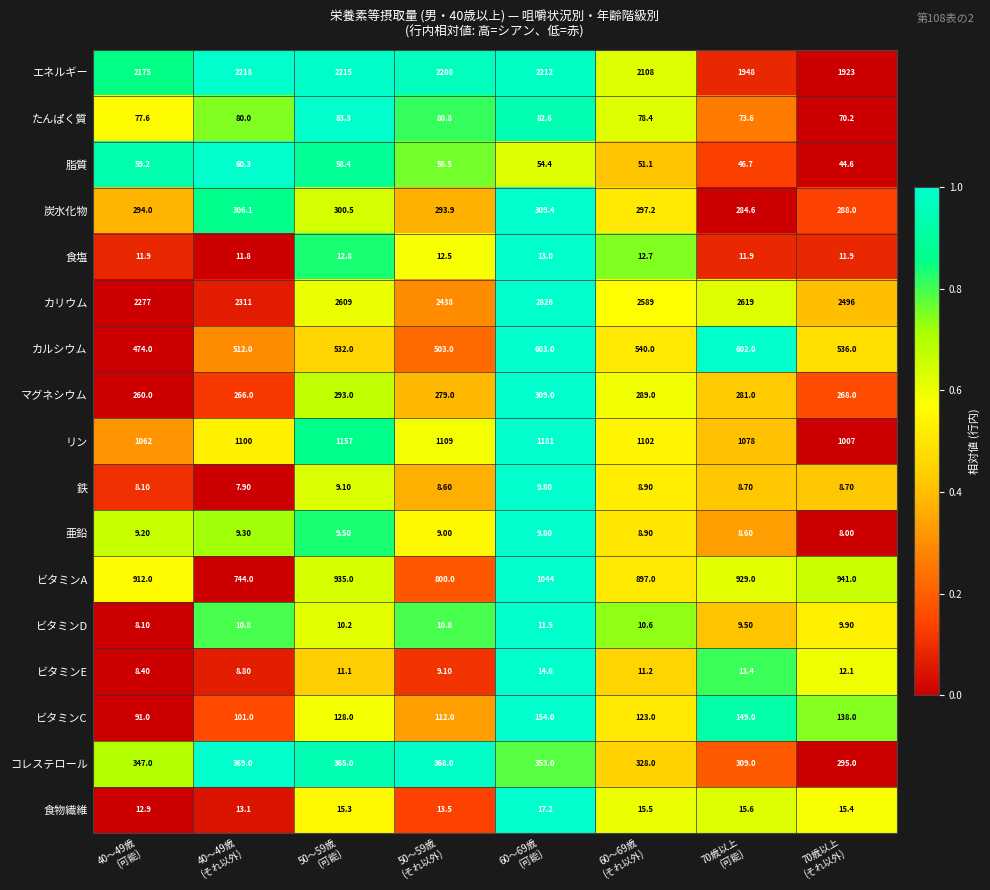

Which series has the largest total across all categories?

カリウム